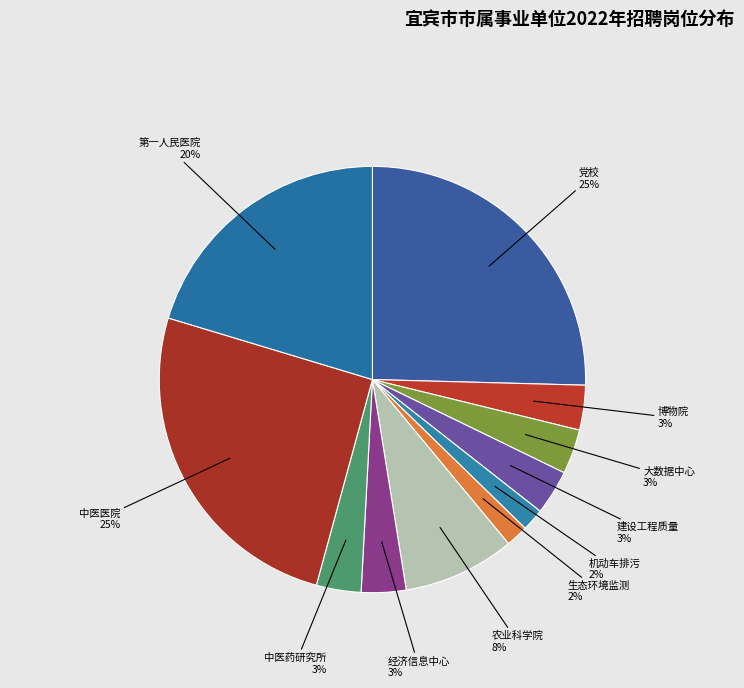

To the nearest percent, what percentage of the pie is 机动车排污?

2%